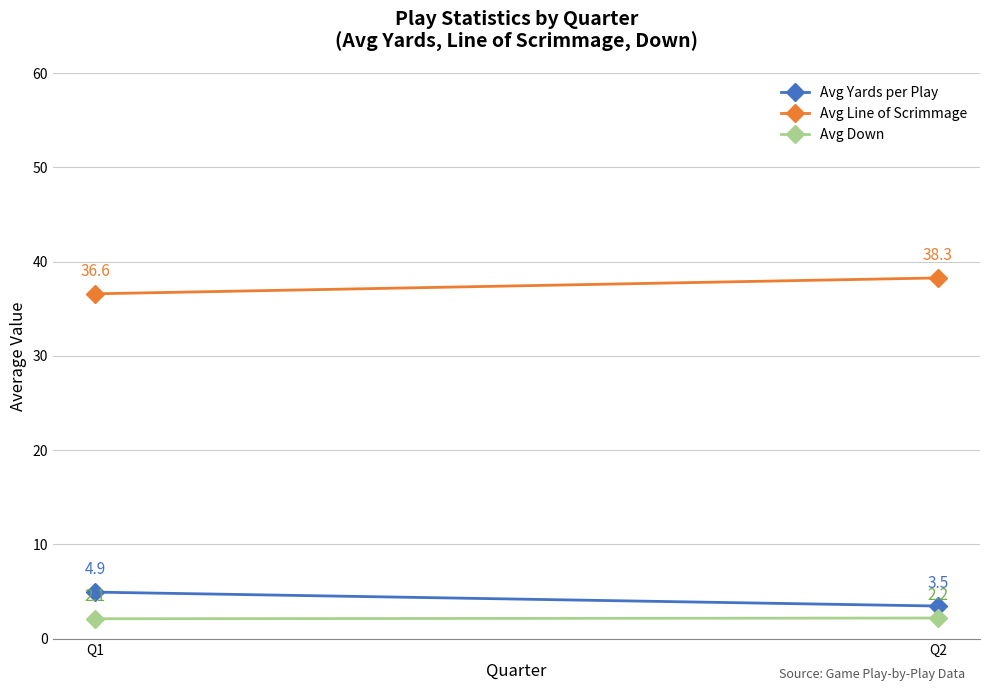

What is the total value across all series at Q2?

43.9